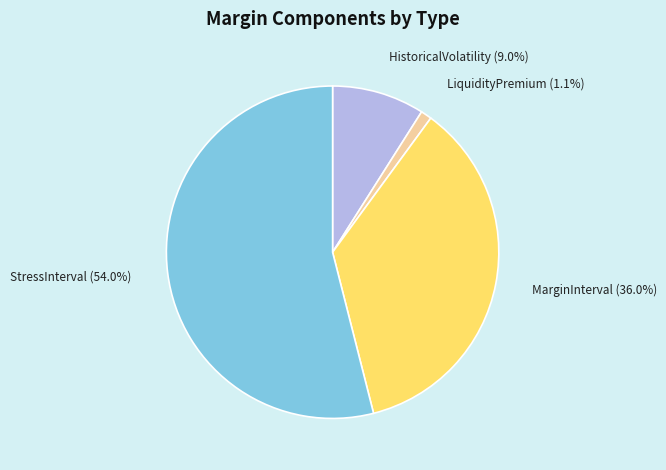

Rank the categories by value from highest to lowest.

StressInterval, MarginInterval, HistoricalVolatility, LiquidityPremium